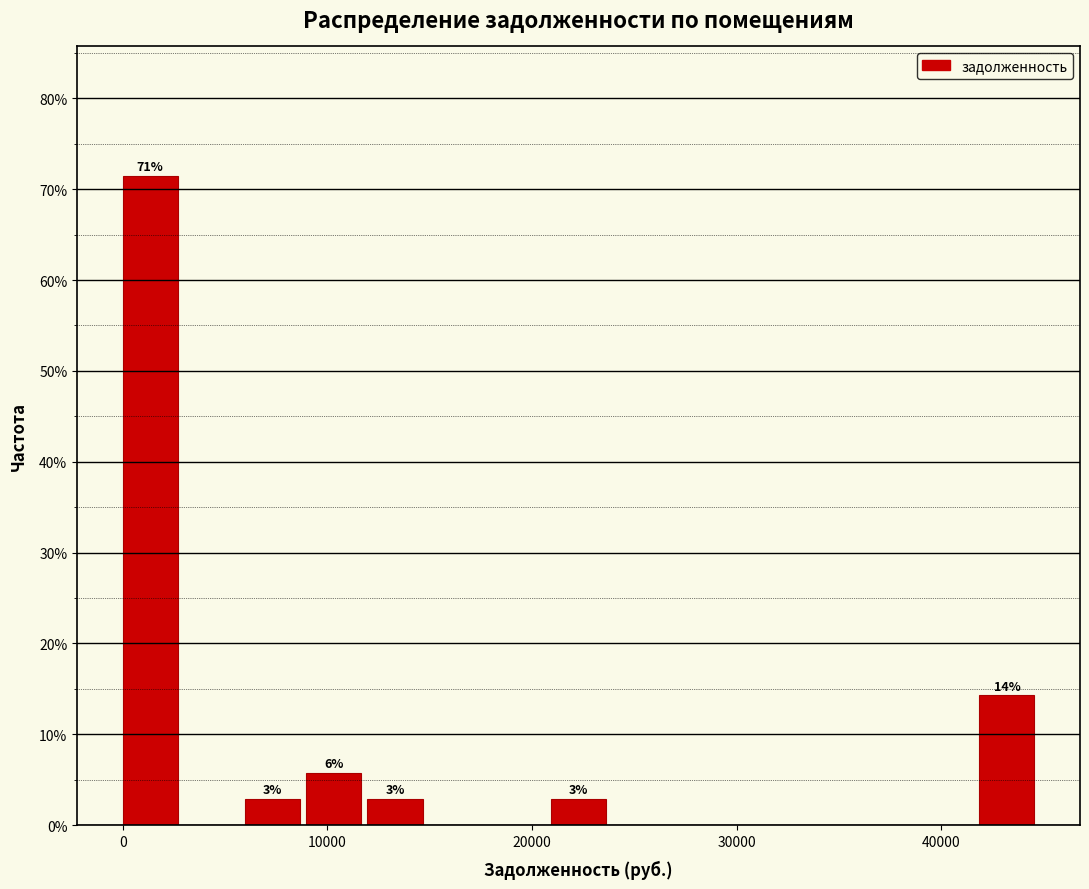

Around what value on the x-axis is the tallest bar? Give the approximate position of its centre, as read against the axis.

1000